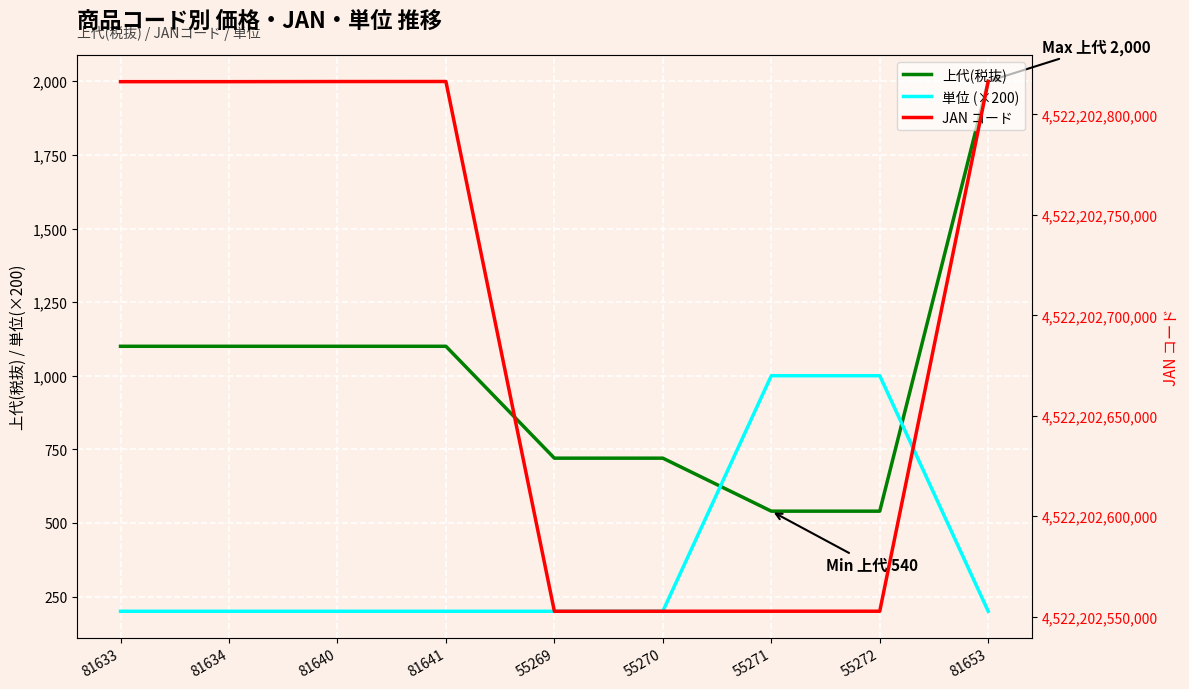

How many times do 単位 (×200) and 上代(税抜) cross each other?

2